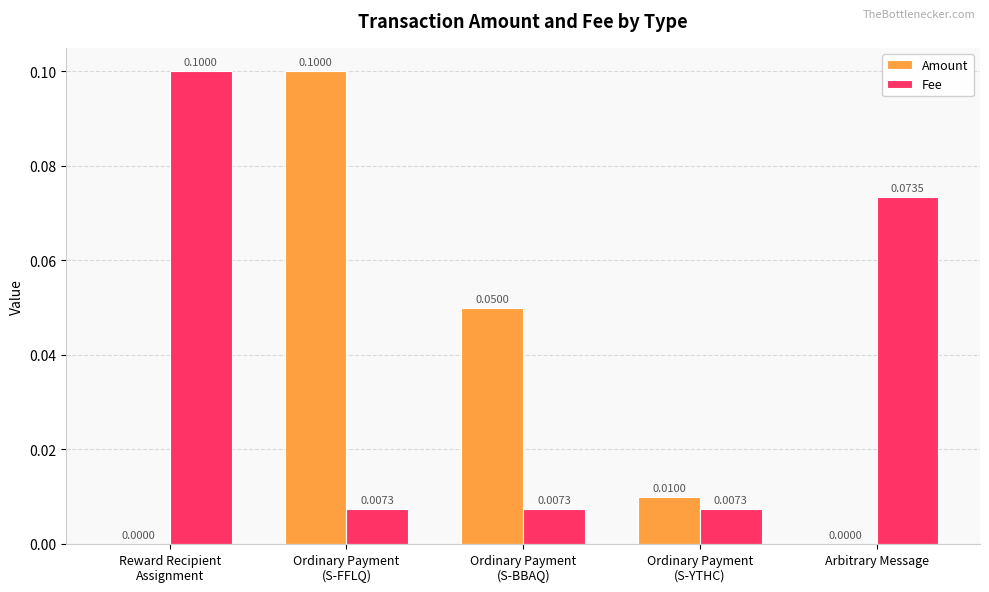

Which series has the largest total across all categories?

Fee